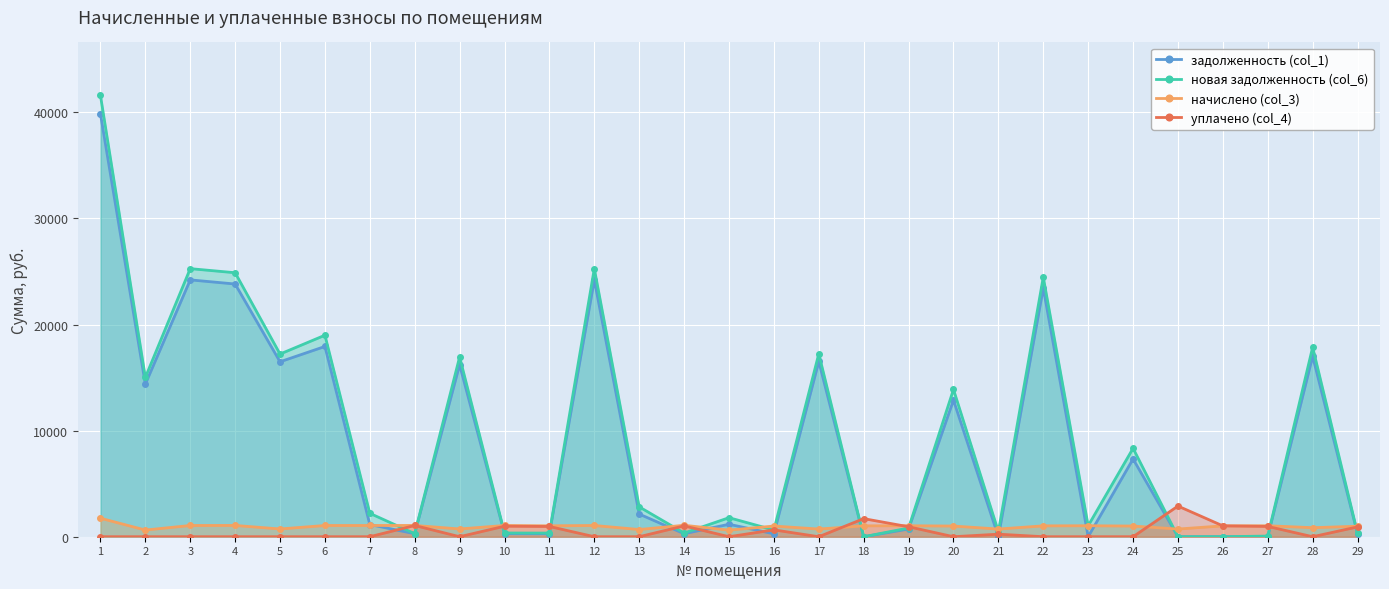

What is the difference between the maximum and minimum values in the начислено (col_3) series?

1123.2